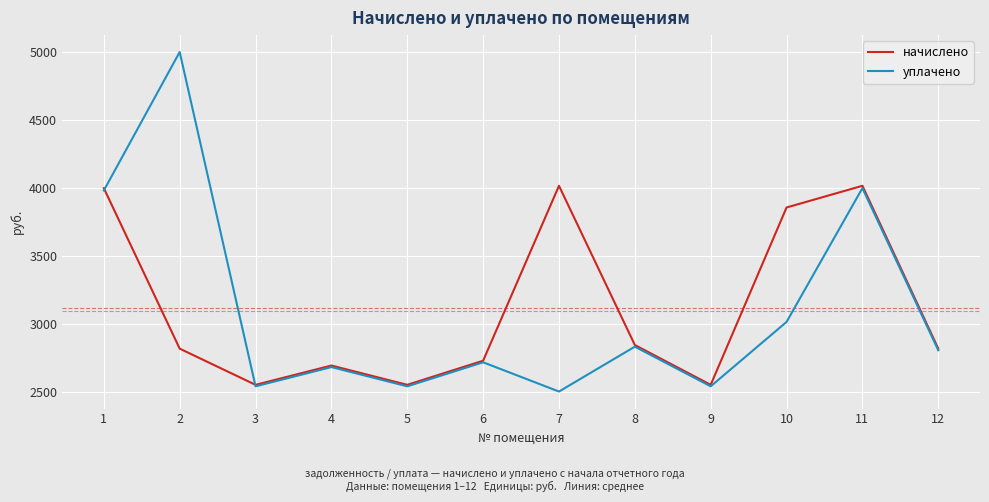

Rank the series by their maximum value, from highest to lowest.

уплачено, начислено